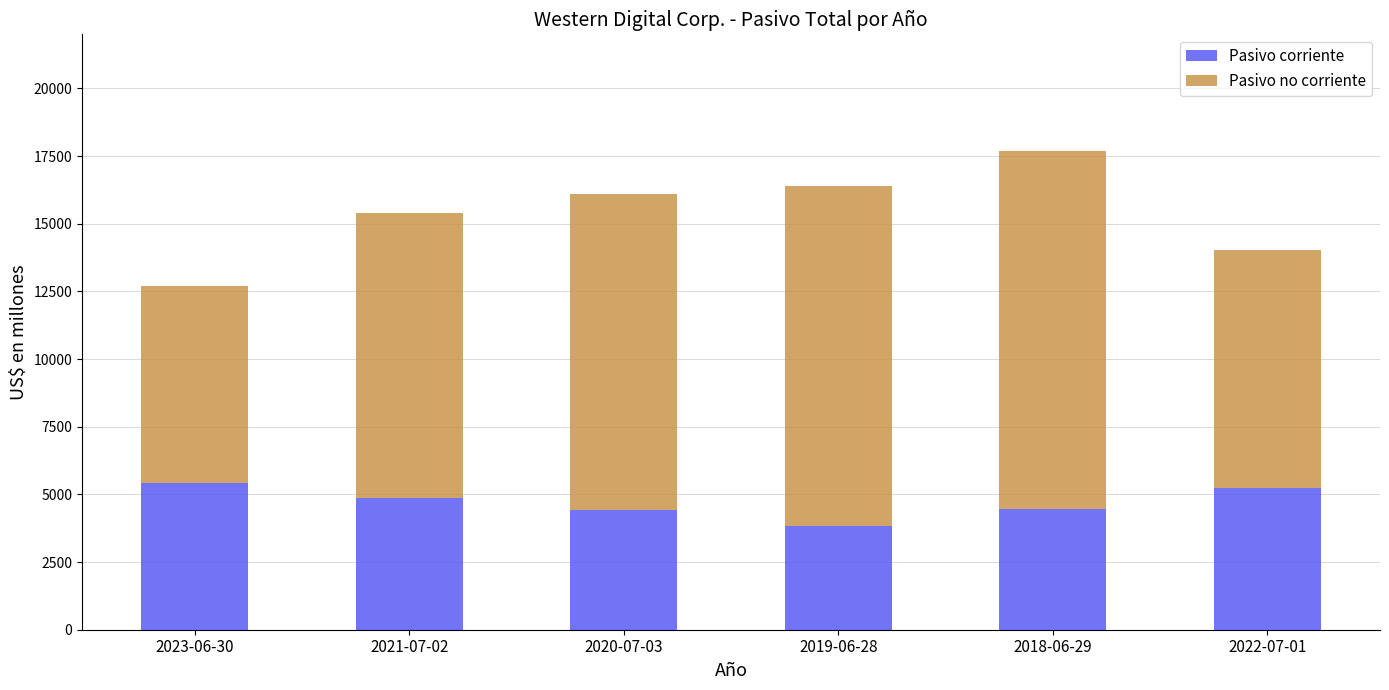

The value of Pasivo corriente at 2020-07-03 is 6894. True or false?

False